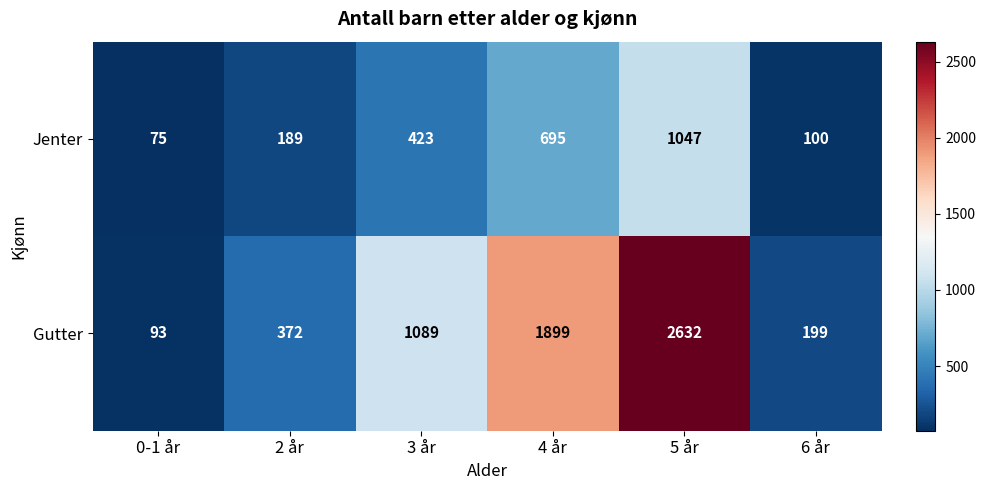

True or false: Jenter has a value of 100 at 6 år.

True